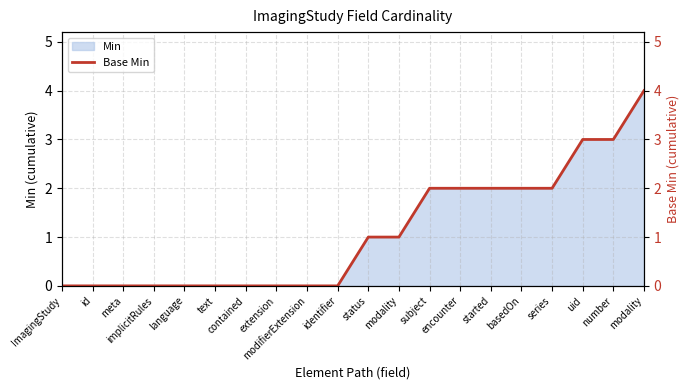

What is the difference between the maximum and minimum values?

4